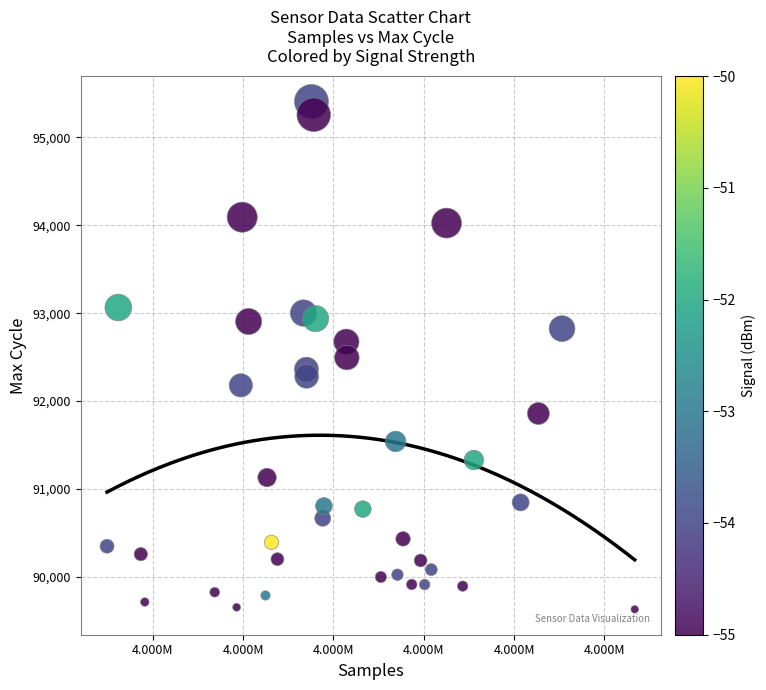

What is the range of Y values (max minus min)?

5780